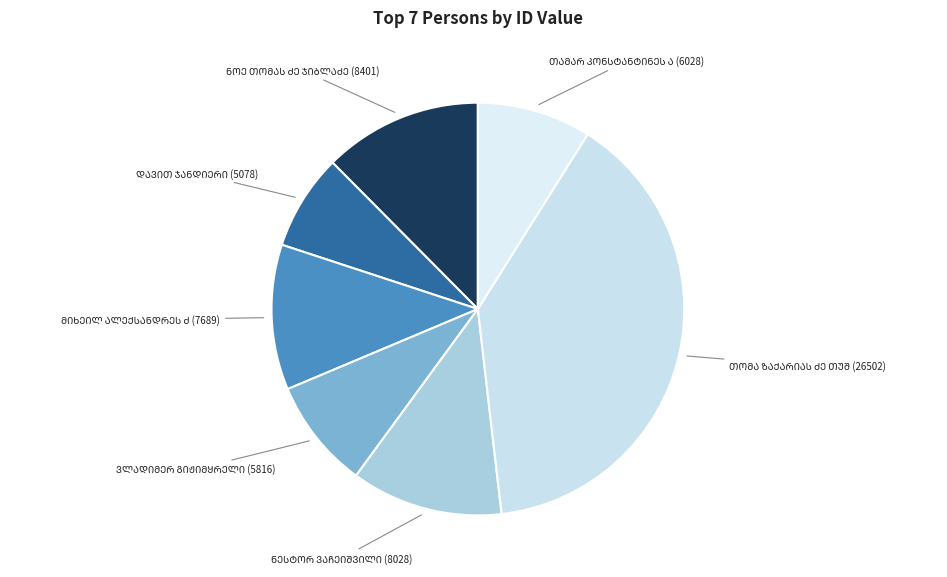

Count the number of slices in the pie.

7